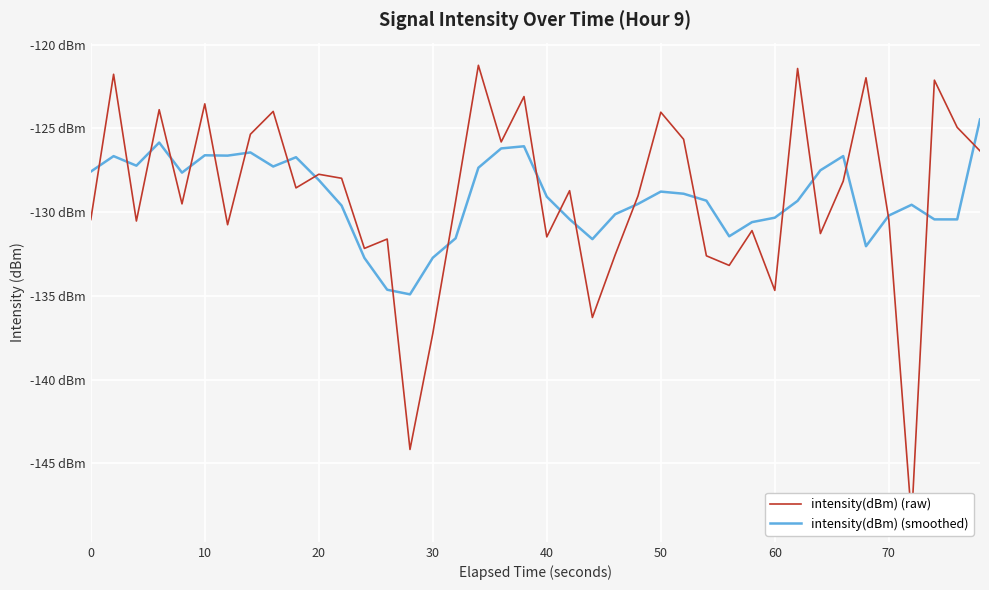

True or false: intensity(dBm) (raw) and intensity(dBm) (smoothed) cross at least once.

True